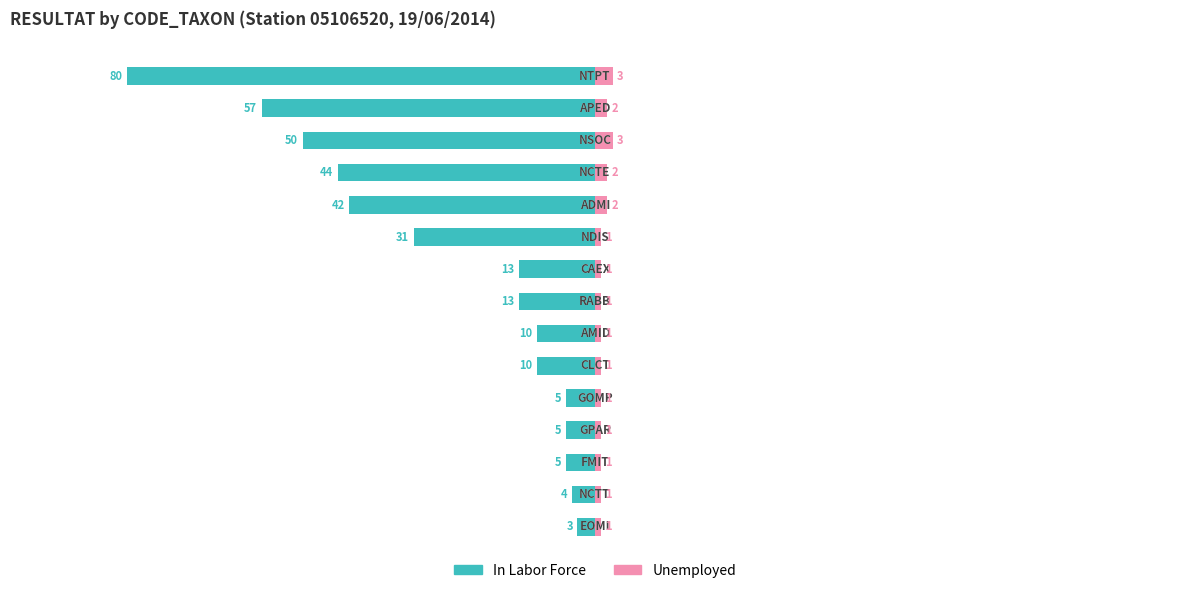

Where does the In Labor Force series first go above -13?

8